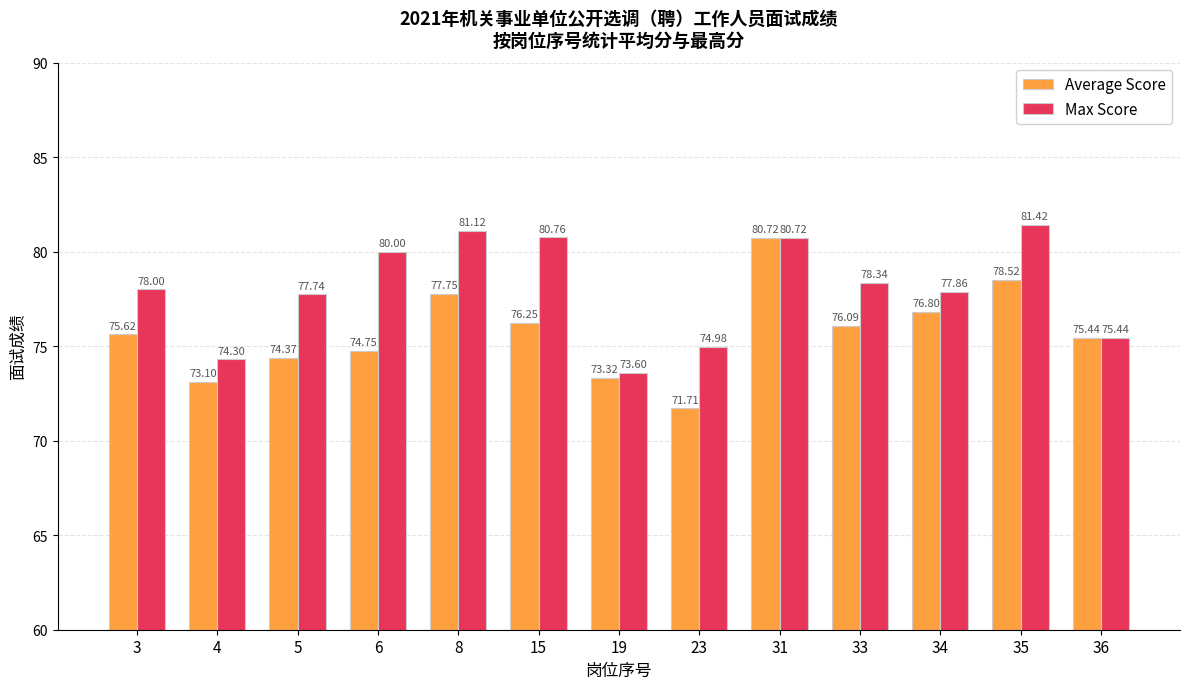

How many data points does each series have?

13